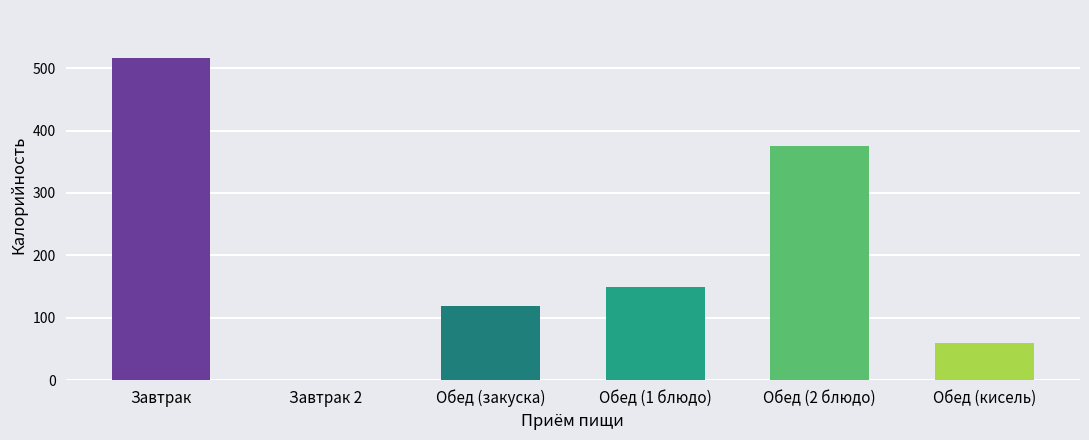

Is it true that the value at Завтрак 2 is 0.0?

True